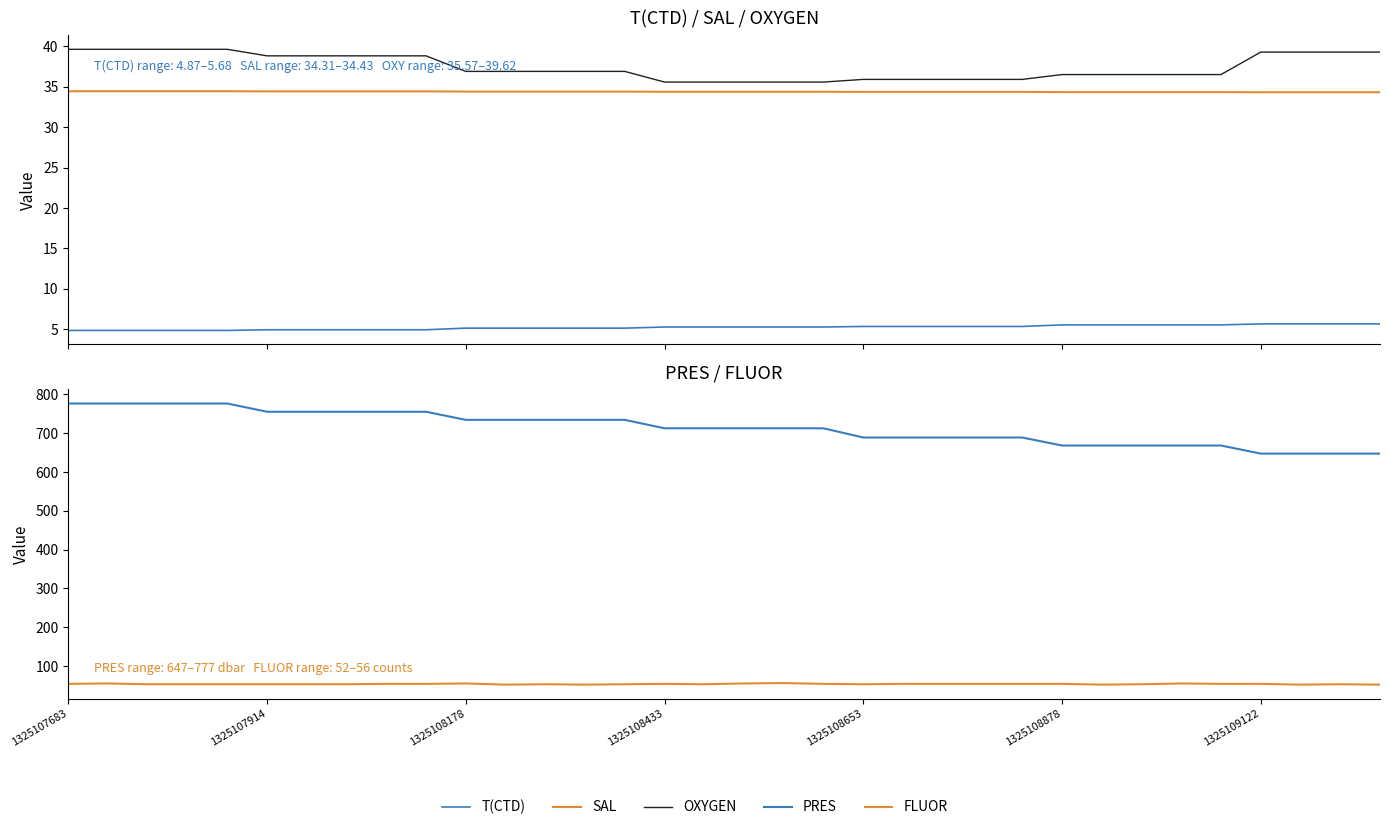

The value of FLUOR at 1325108653 is 53.0. True or false?

True